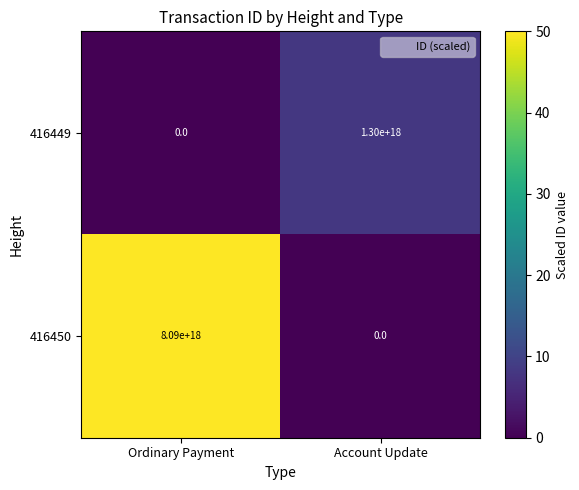

At Ordinary Payment, list the series in order from smallest to largest.

416449, 416450